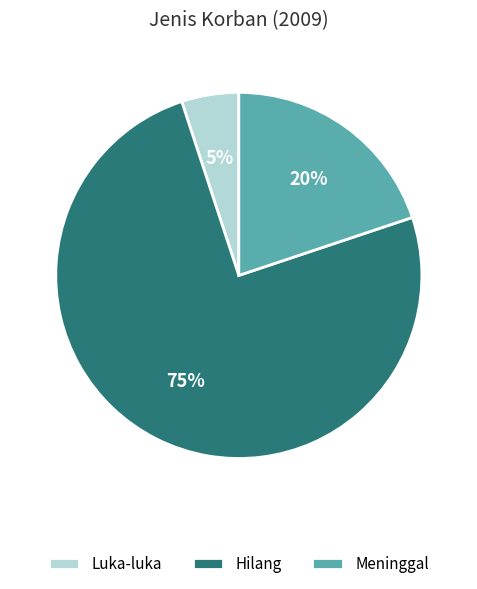

True or false: Hilang accounts for 75% of the total.

True